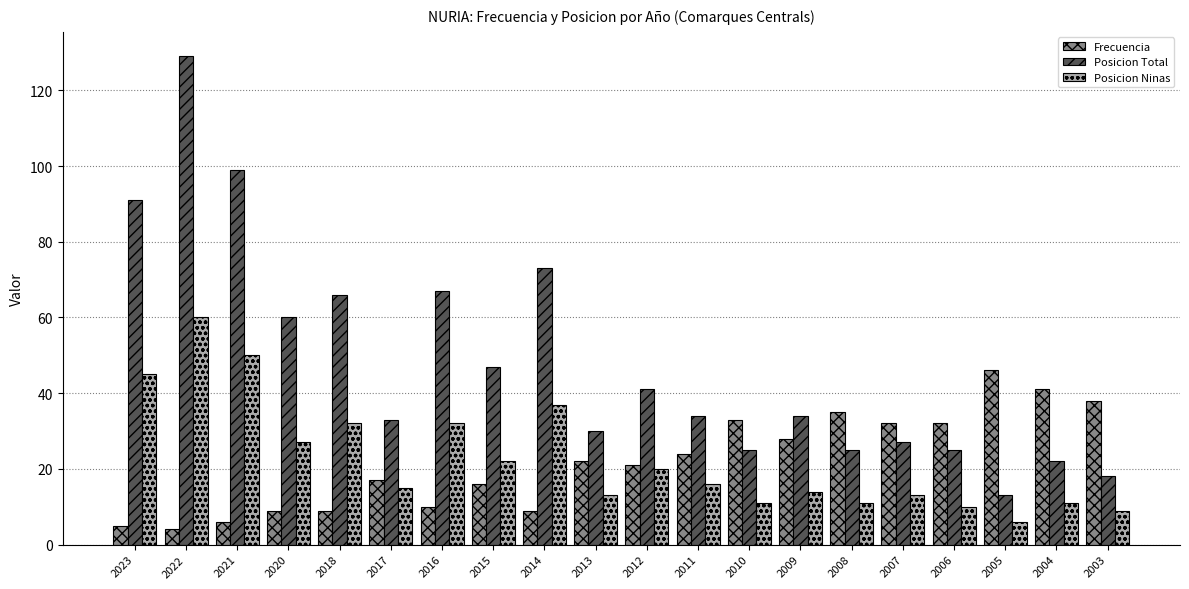

At which category does the chart reach its peak across all series?

2022